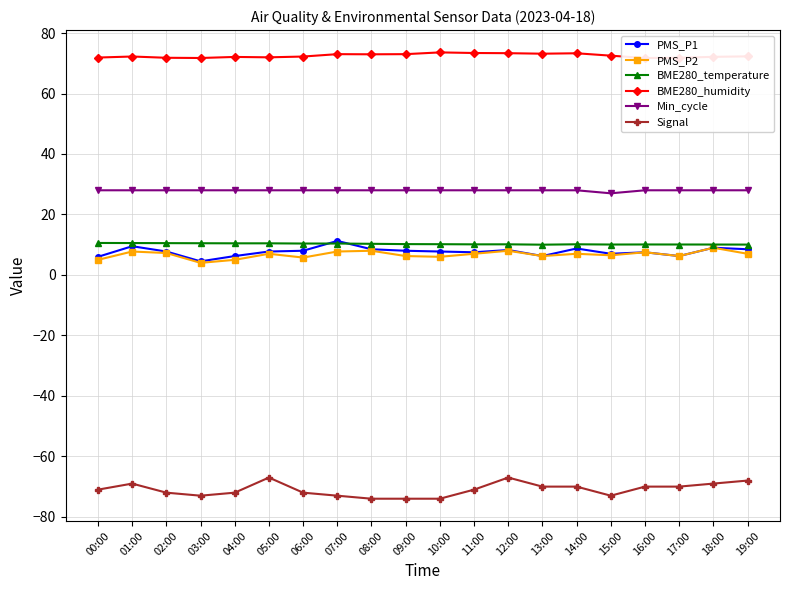

True or false: BME280_humidity and PMS_P1 cross at least once.

False